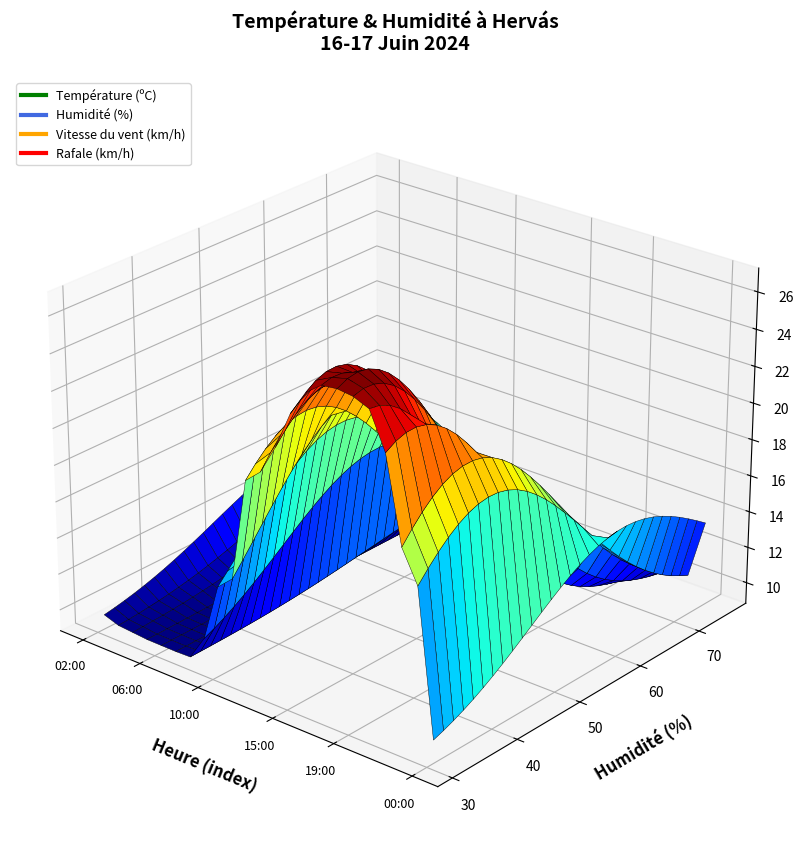

Reading right to left, extract all data points from this chart.

Température (ºC): 15.8	20.6	22.2	24.7	26.1	26.6	26.9	26.6	26.4	25.3	24.4	23.7	22.2	21.0	19.3	16.2	10.5	9.2	9.5	10.3	11.3	12.4	13.4
Humidité (%): 61.0	42.0	41.0	35.0	31.0	33.0	34.0	33.0	35.0	36.0	39.0	41.0	40.0	50.0	50.0	58.0	73.0	75.0	73.0	75.0	69.0	68.0	63.0
Vitesse du vent (km/h): 7.0	8.0	5.0	7.0	7.0	8.0	6.0	9.0	6.0	9.0	8.0	7.0	5.0	6.0	2.0	3.0	6.0	7.0	6.0	7.0	9.0	9.0	7.0
Rafale (km/h): 12.0	17.0	19.0	18.0	19.0	19.0	19.0	21.0	22.0	23.0	17.0	14.0	15.0	12.0	7.0	10.0	12.0	11.0	13.0	13.0	16.0	14.0	15.0